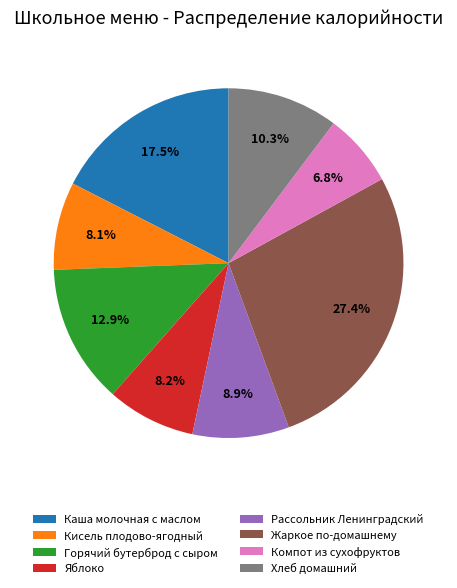

Is there any slice that represents more than half of the pie?

No